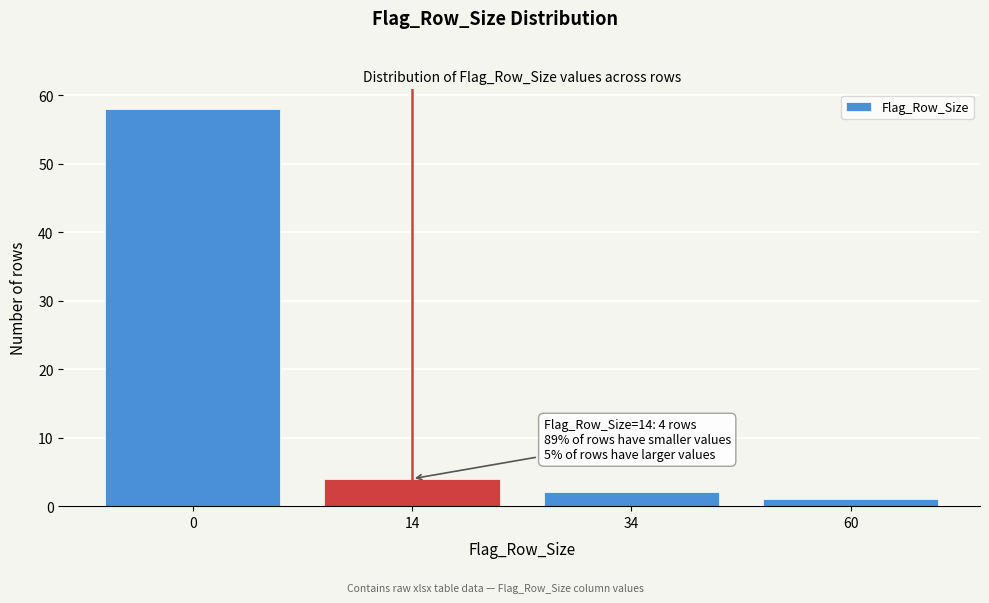

Reading left to right, extract all data points from this chart.

58	4	2	1